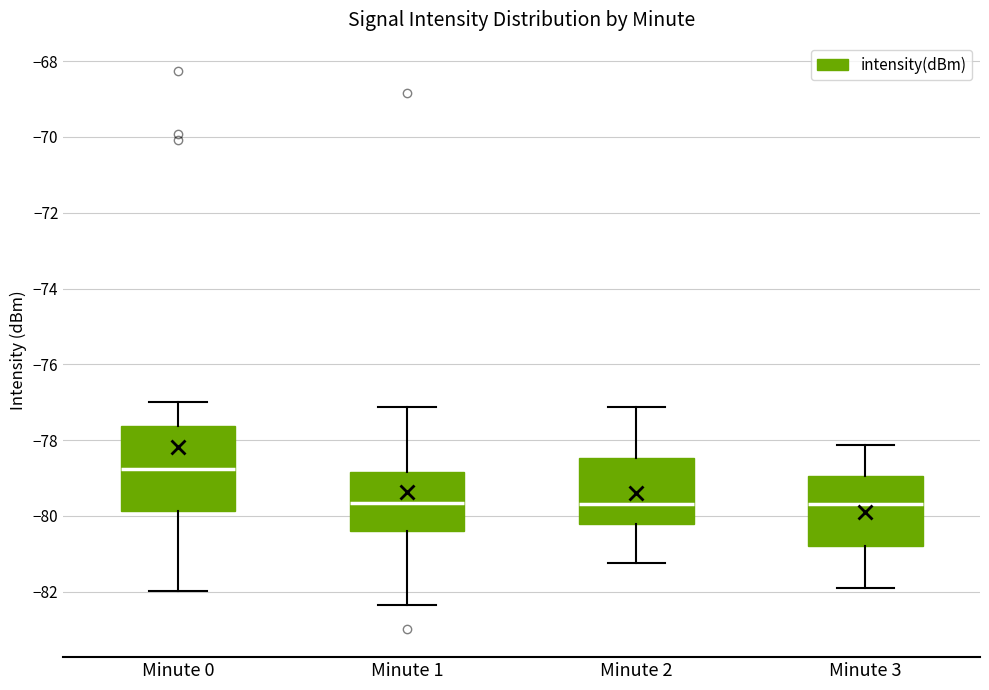

Which box has the highest median line?

Minute 0